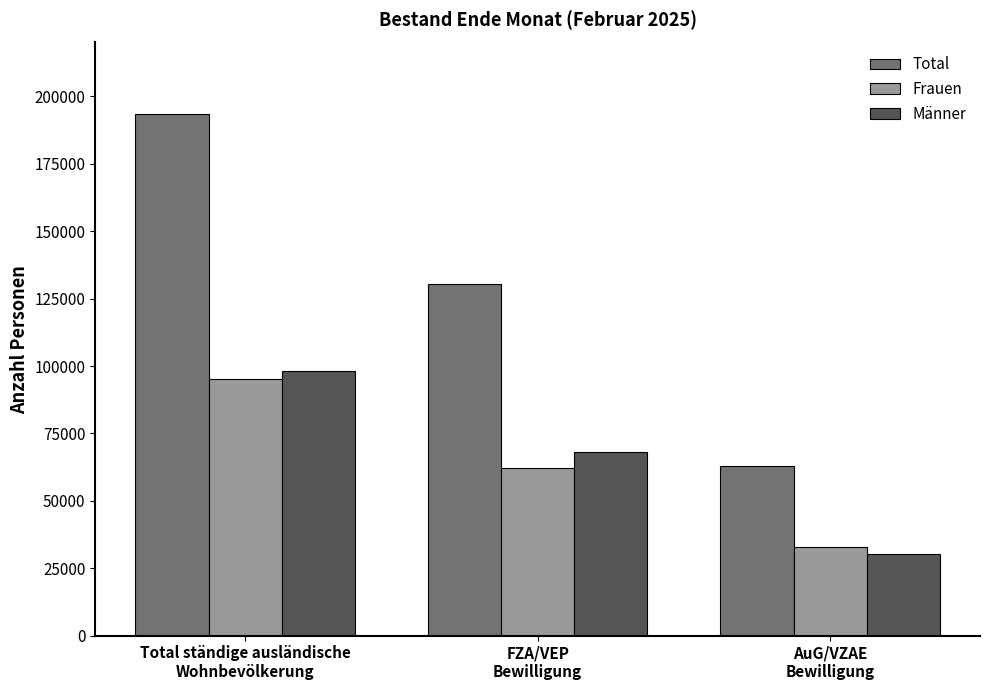

Reading right to left, extract all data points from this chart.

Total: AuG/VZAE
Bewilligung=63088	FZA/VEP
Bewilligung=130334	Total ständige ausländische
Wohnbevölkerung=193422
Frauen: AuG/VZAE
Bewilligung=32912	FZA/VEP
Bewilligung=62258	Total ständige ausländische
Wohnbevölkerung=95170
Männer: AuG/VZAE
Bewilligung=30176	FZA/VEP
Bewilligung=68076	Total ständige ausländische
Wohnbevölkerung=98252